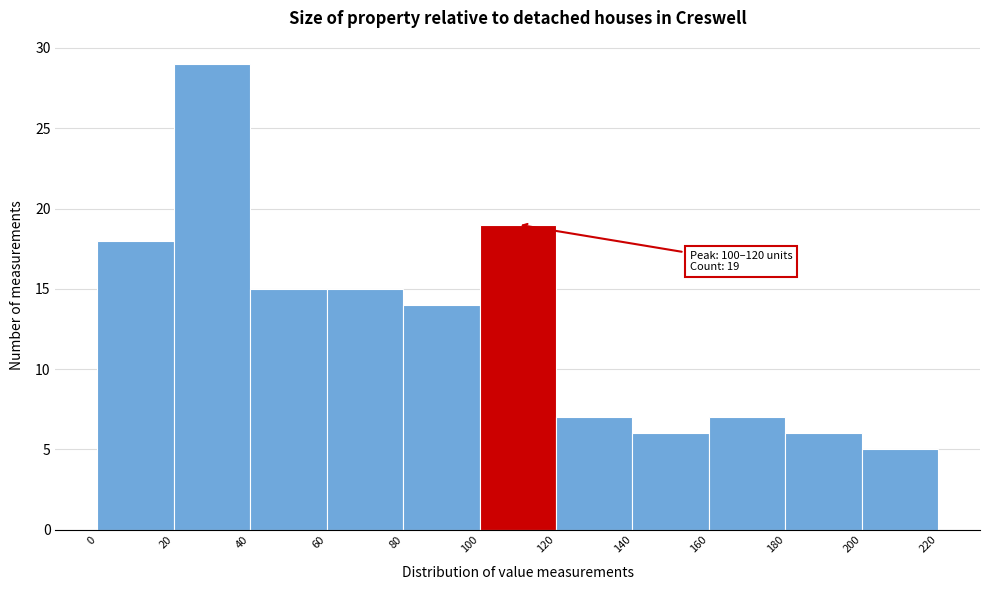

Which range on the x-axis has the tallest bar?

20 to 40